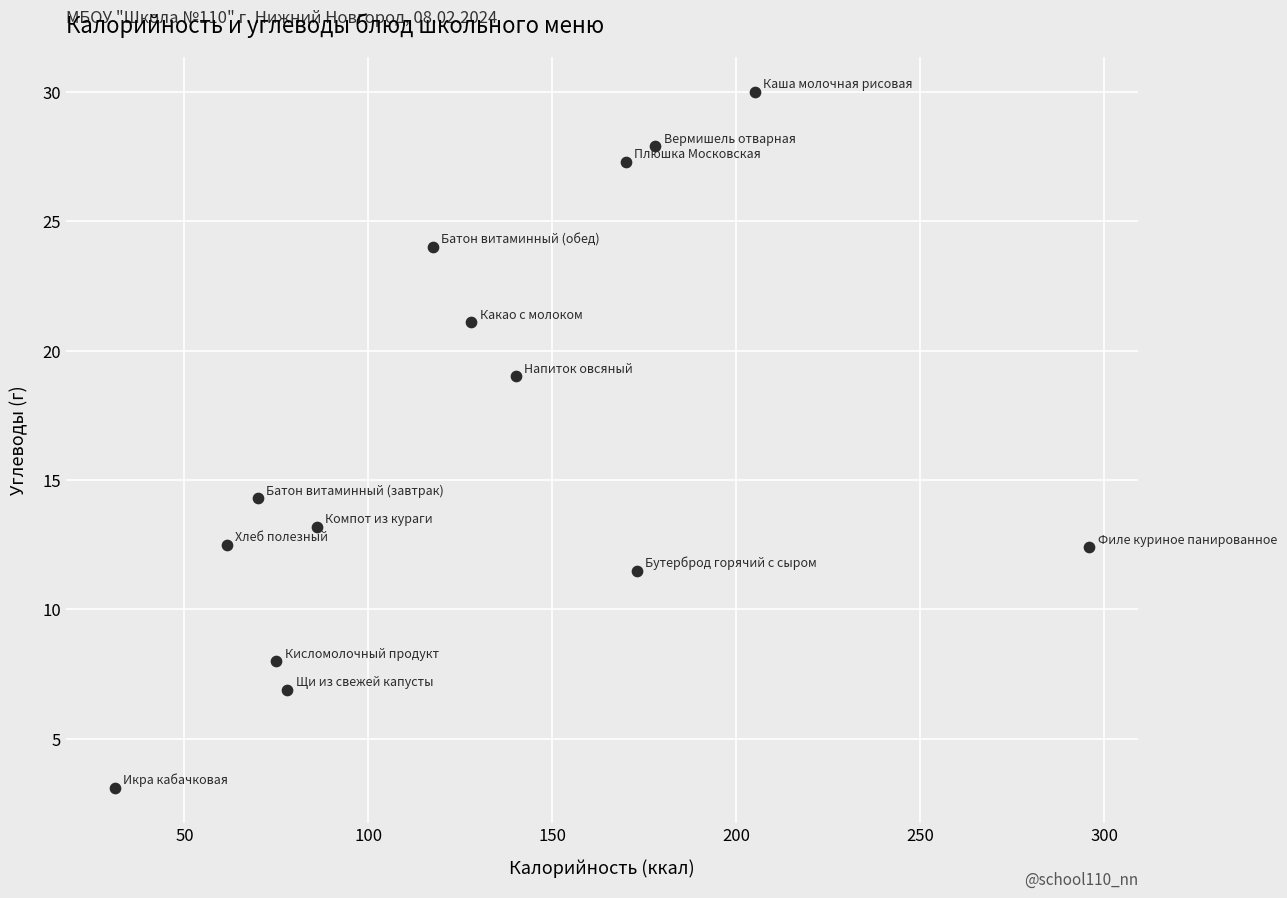

What is the range of X values (max minus min)?

265.0